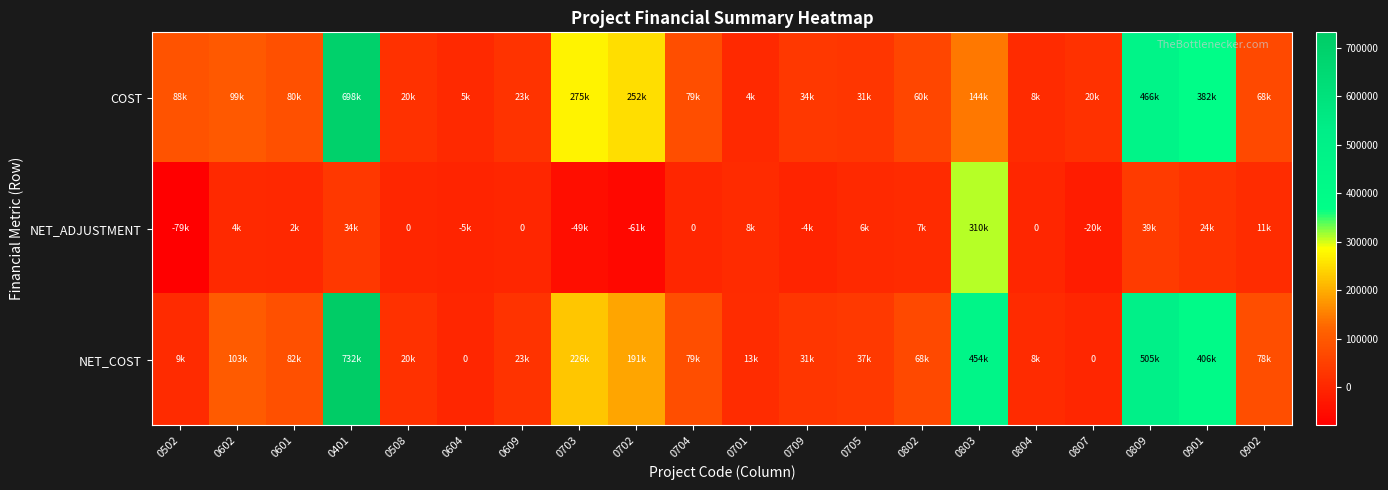

Which series has the largest total across all categories?

NET_COST